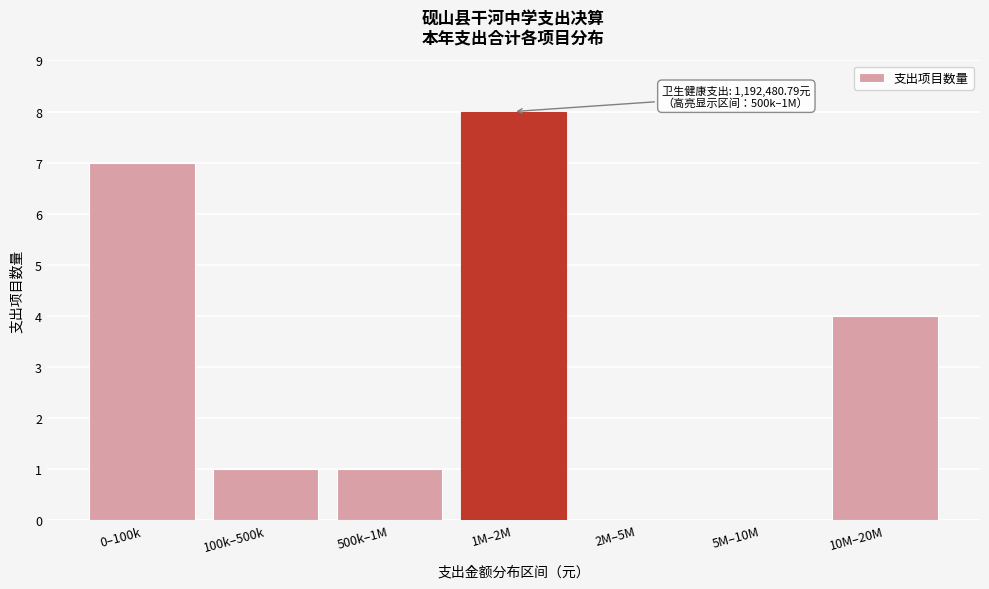

Reading left to right, transcribe all the data shown in this chart.

0–100k=7	100k–500k=1	500k–1M=1	1M–2M=8	2M–5M=0	5M–10M=0	10M–20M=4